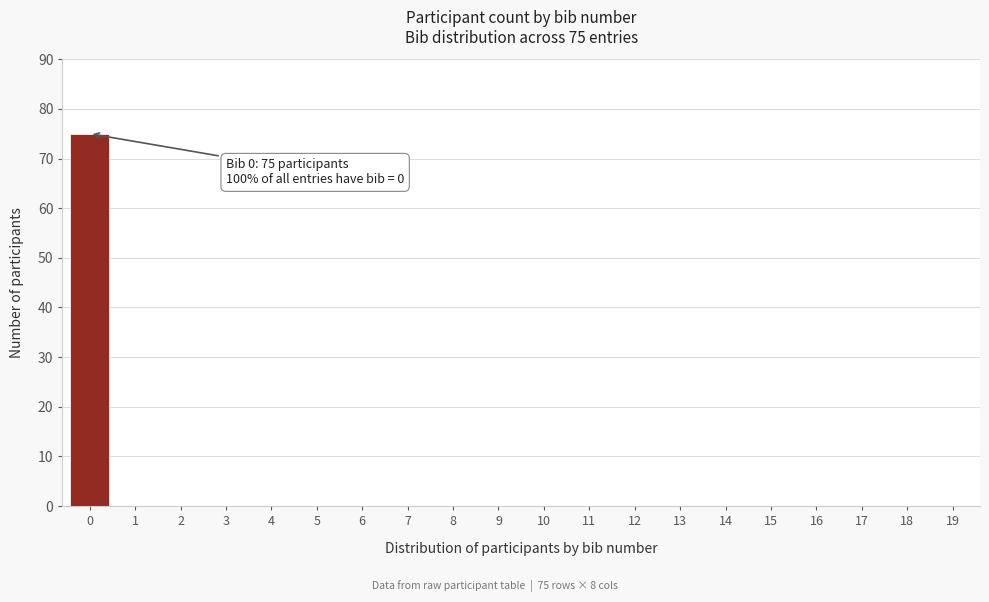

Over which range of the x-axis is the bar tallest?

-0.5 to 0.5